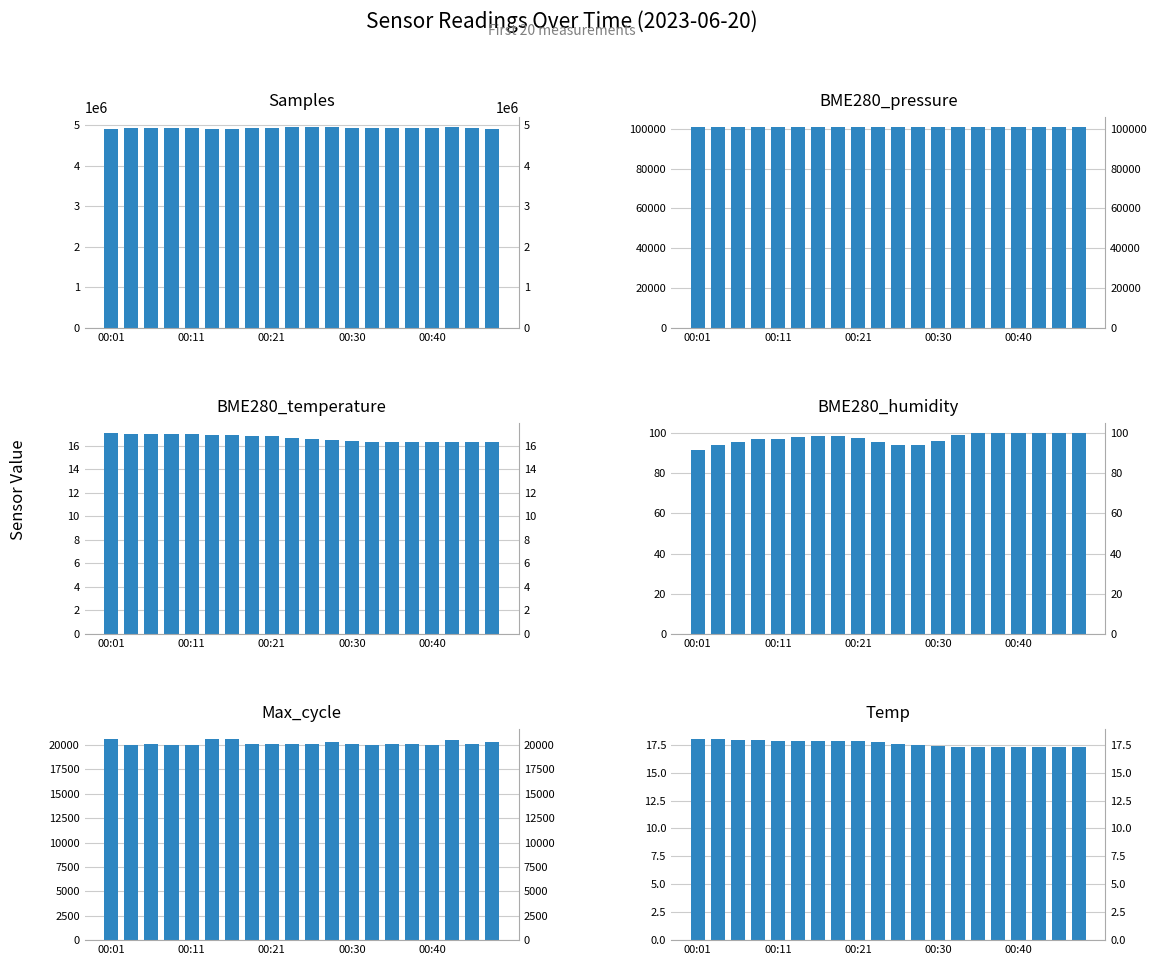

What is the difference between the maximum and minimum values in the Max_cycle series?

570.0